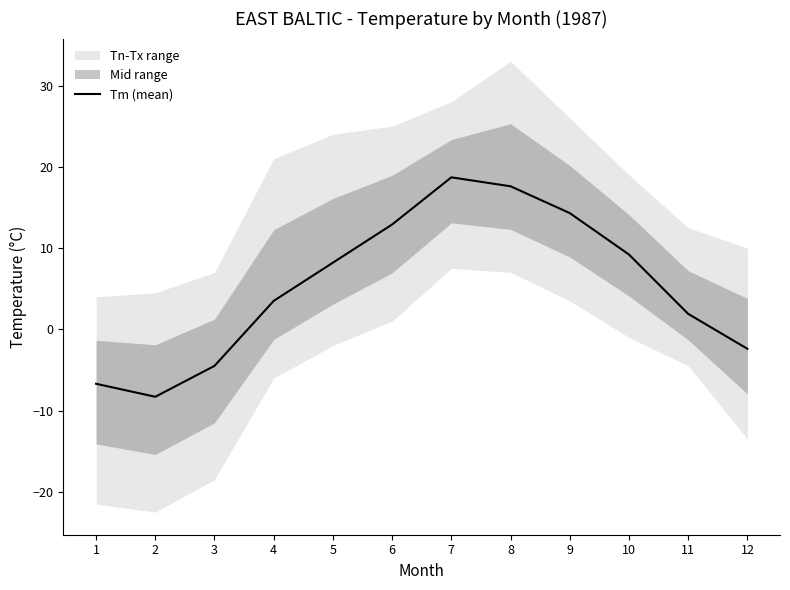

Does the chart display data point markers on the line(s)?

No